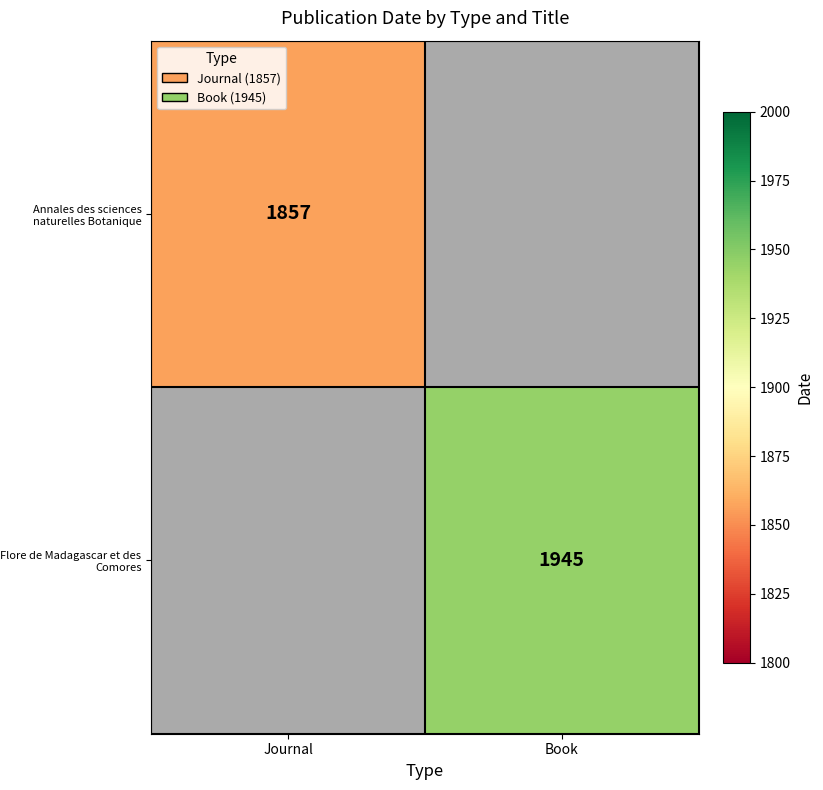

What is the maximum value shown in the chart?

1945.0